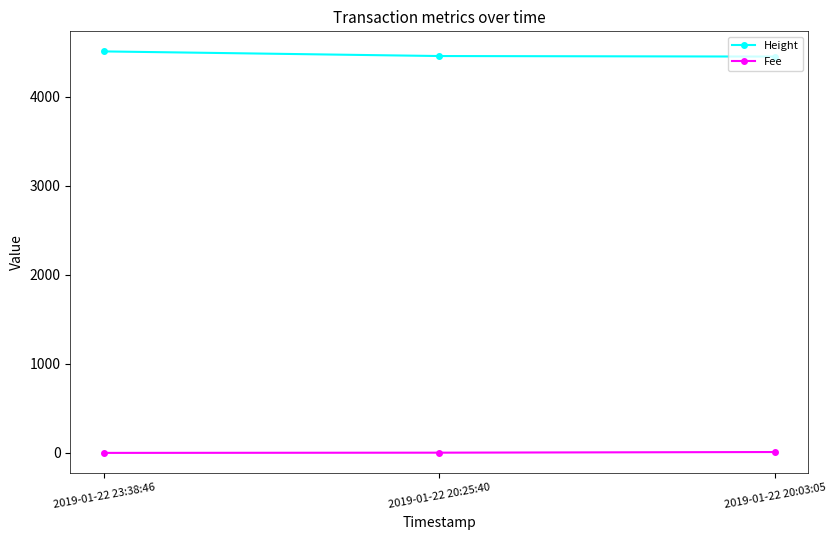

At how many categories does at least one series exceed 63?

3